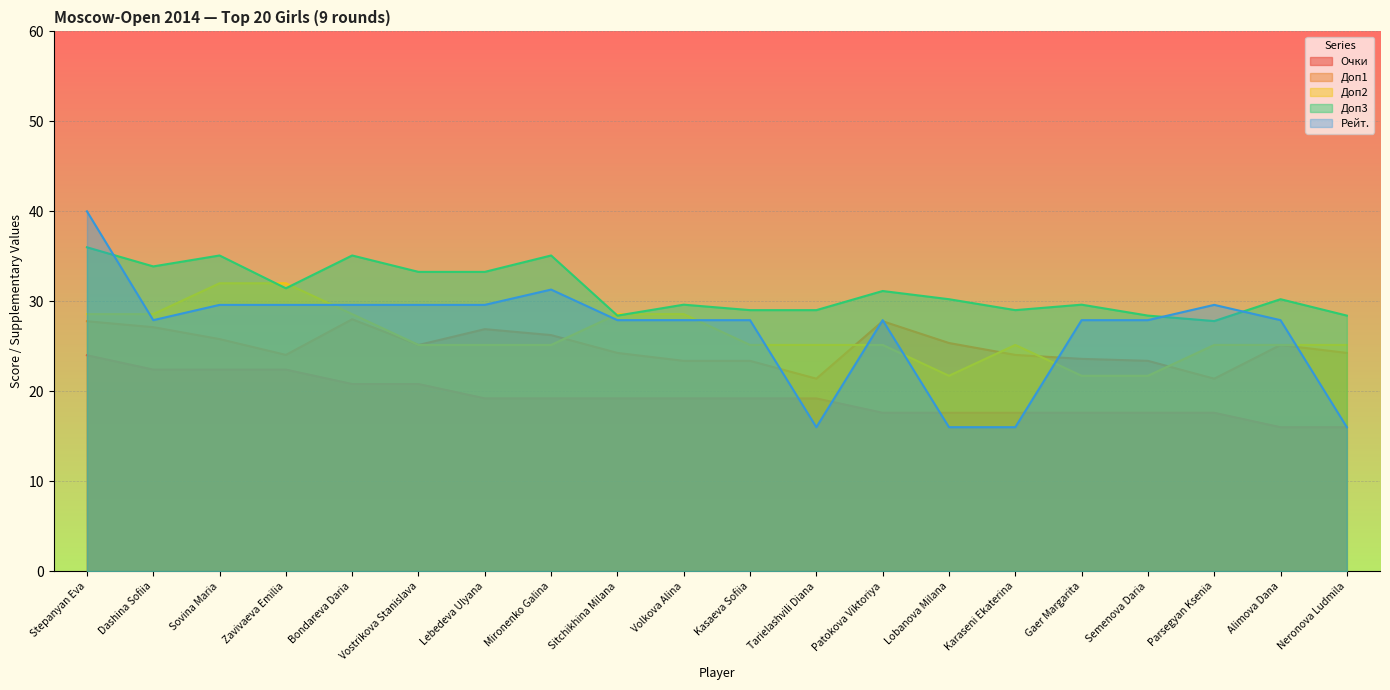

What is the total value across all series at Sovina Maria?

144.9